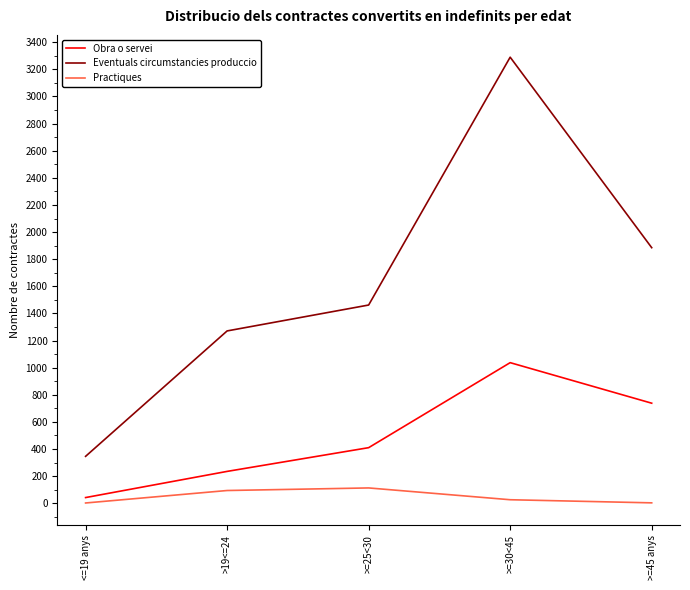

What is the difference between the second highest and minimum values in the Practiques series?

92